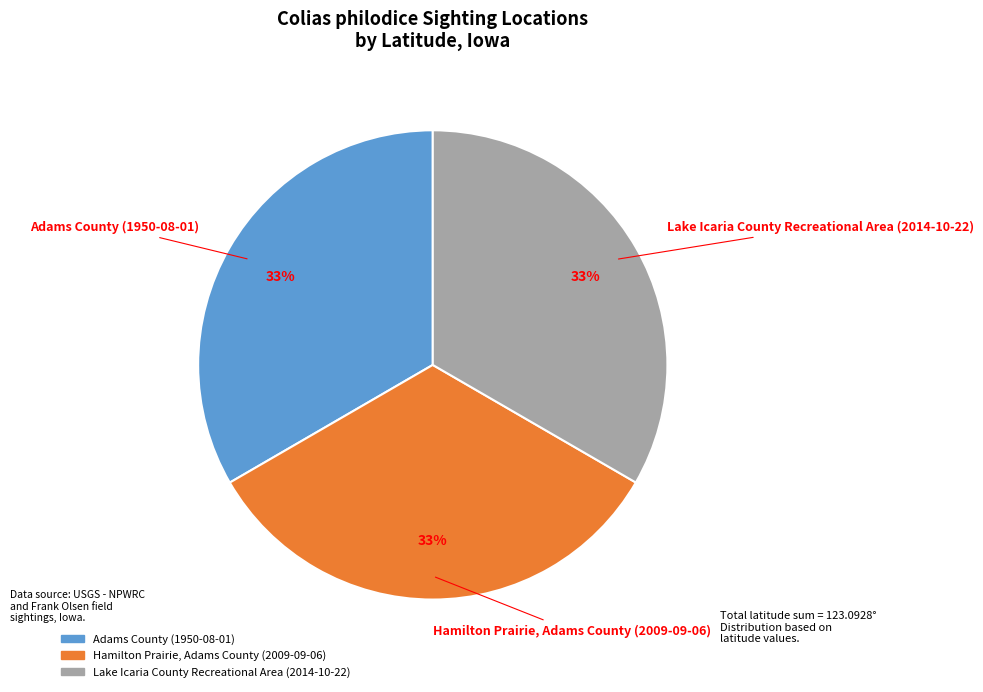

How many slices are in this pie chart?

3